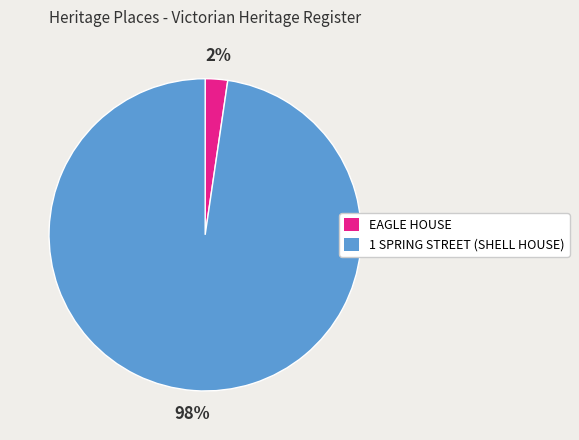

Combined, do 1 SPRING STREET (SHELL HOUSE) and EAGLE HOUSE account for over 50%?

Yes